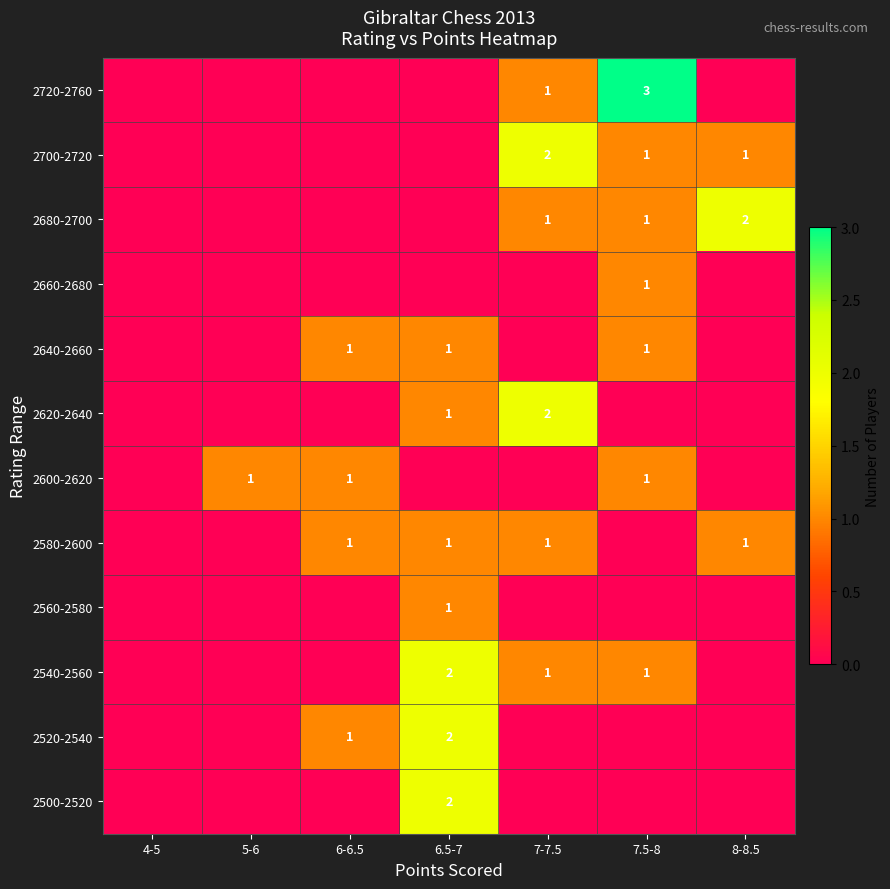

How many distinct data groups are displayed?

12